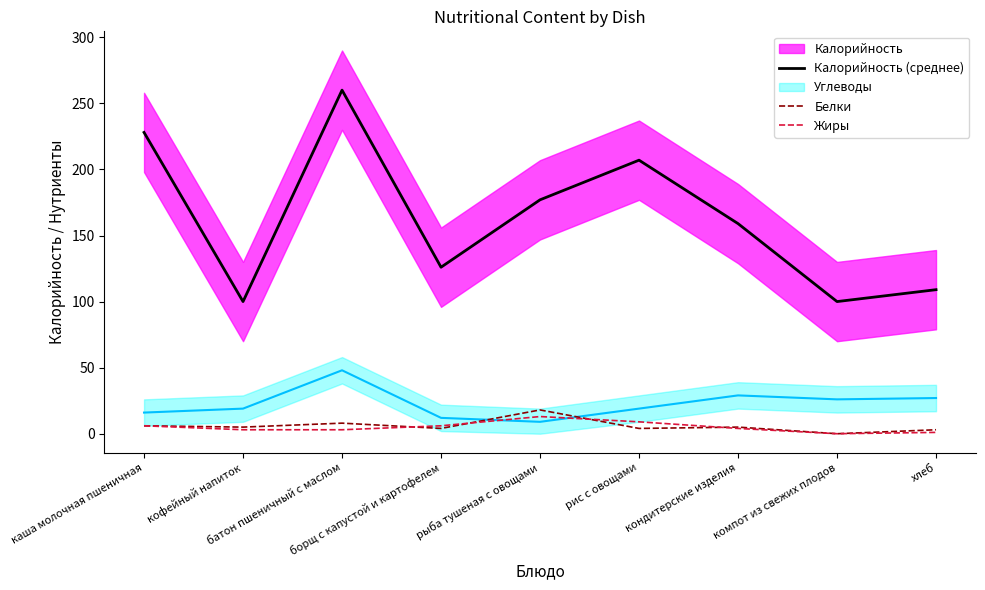

How many data points in Жиры are less than 4?

4